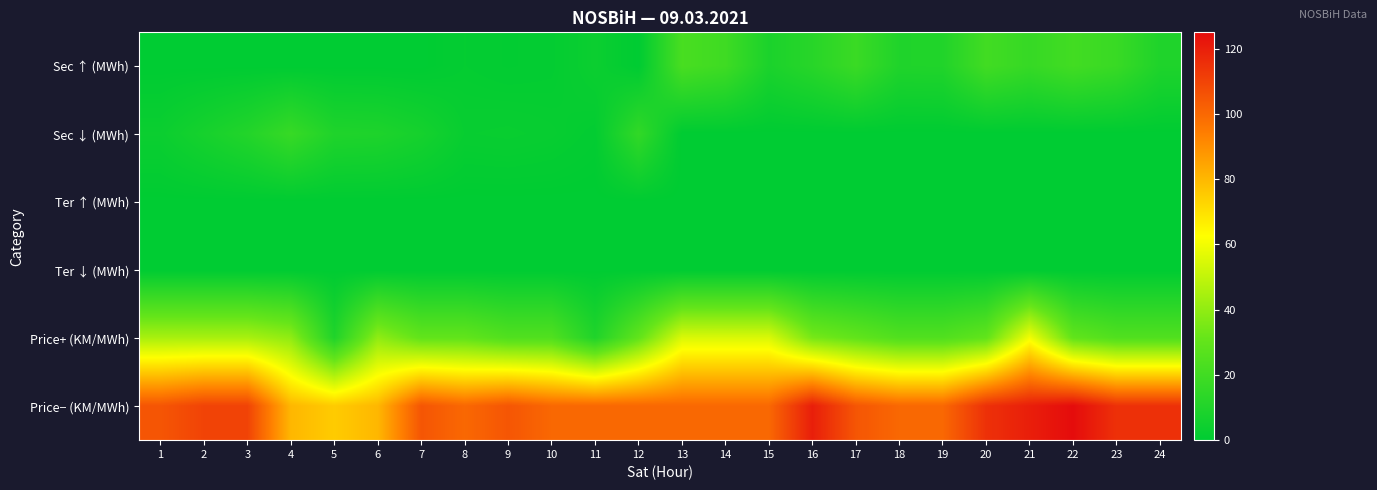

How many data points does each series have?

24